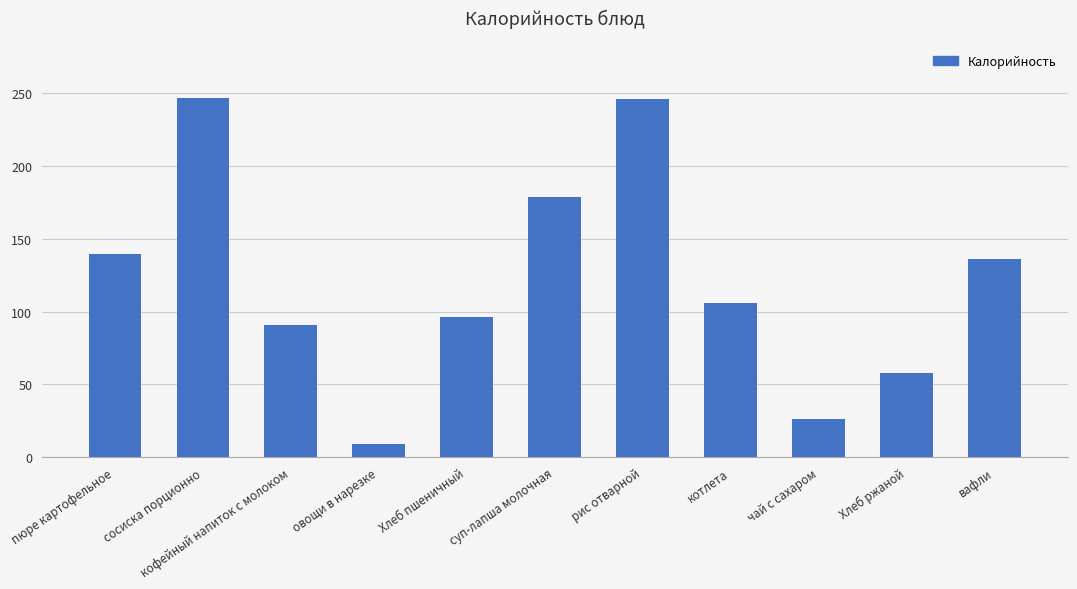

What is the sum of all values?

1334.7